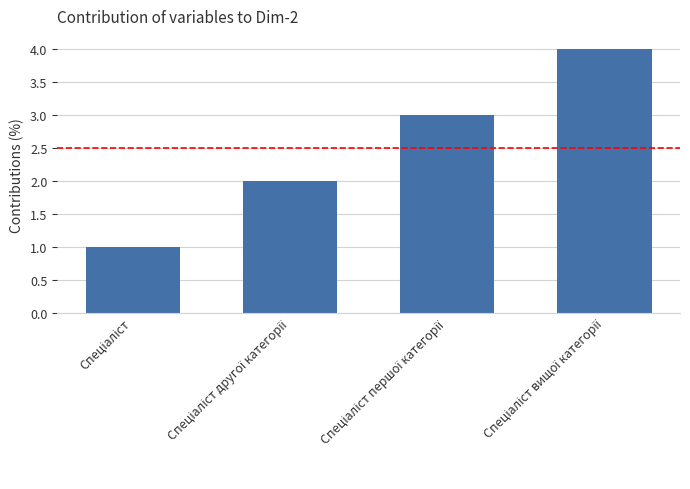

How many bars are there in total?

4